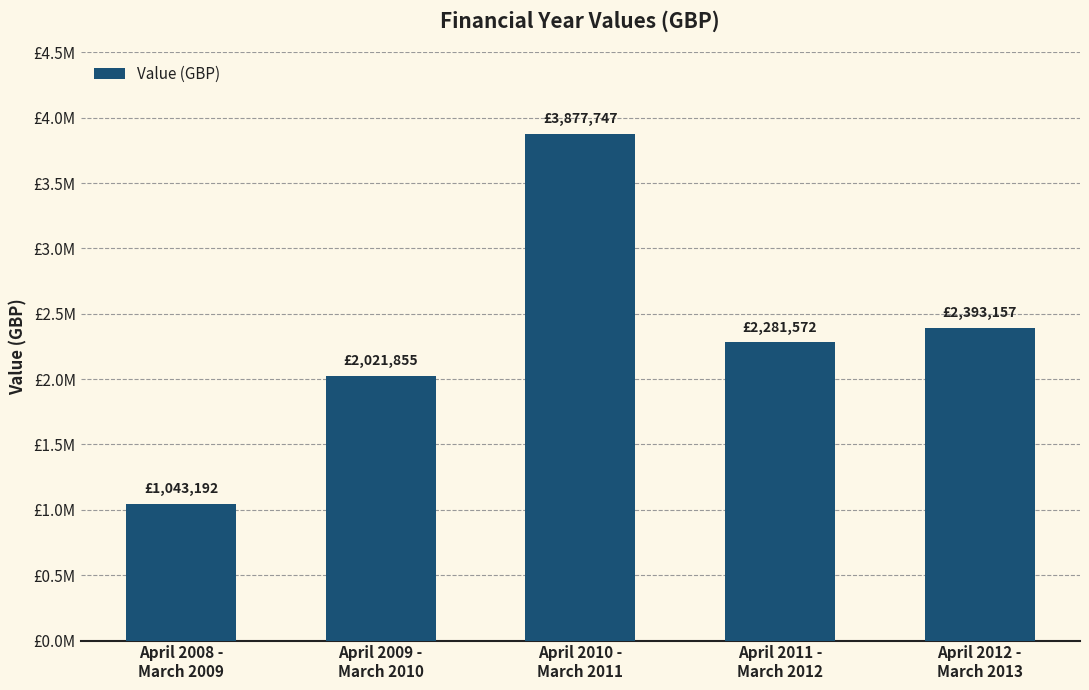

What is the difference between the maximum and minimum values?

2834555